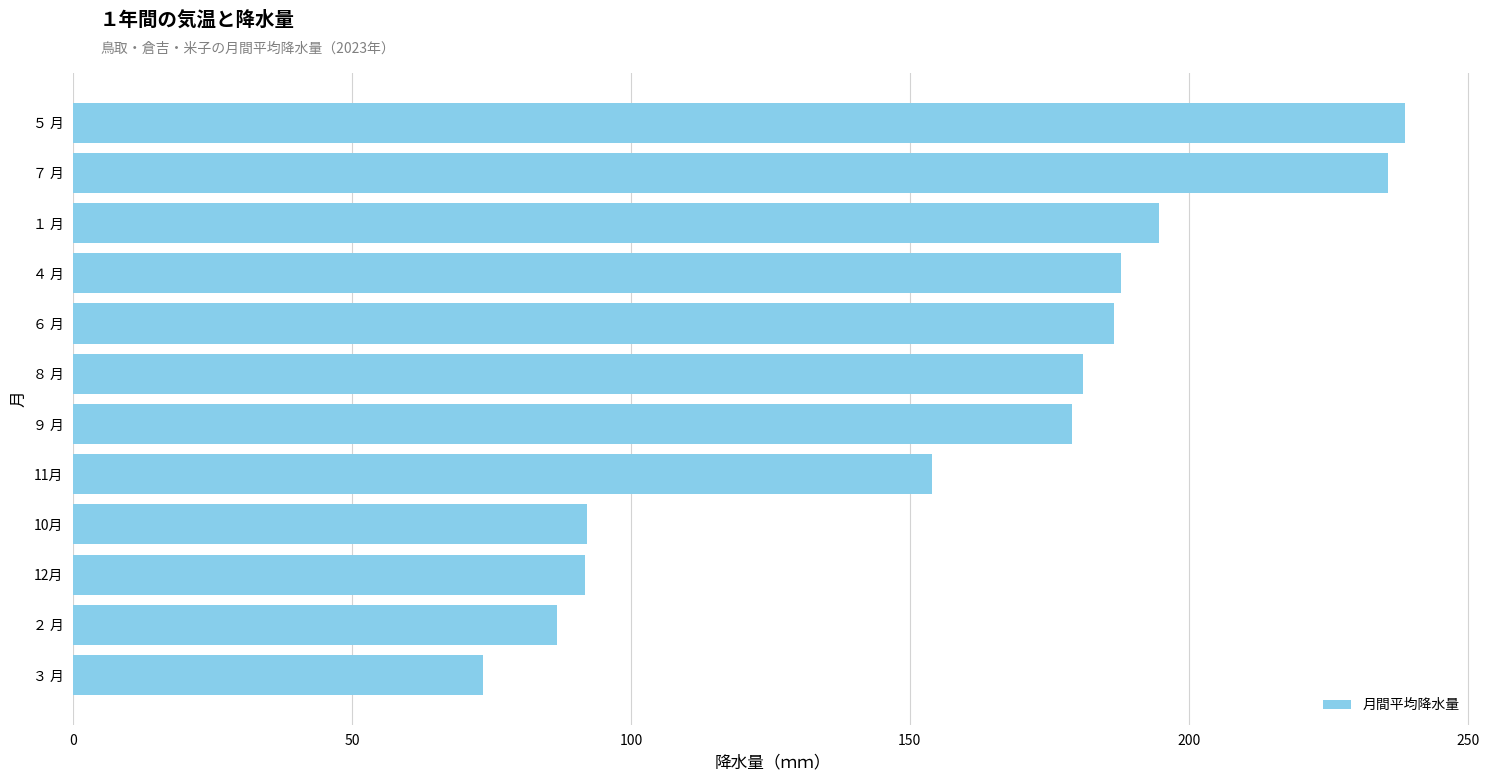

Which label corresponds to the smallest value in the chart?

３ 月